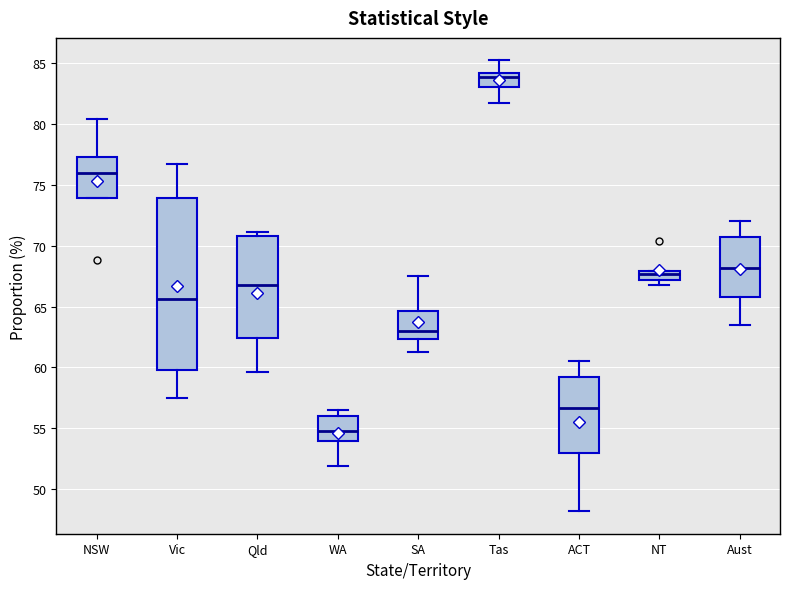

Where does the median line of the box for Qld sit on the y-axis? The values are not printed on the chart, so give them approximately, as read against the axis.

67.0